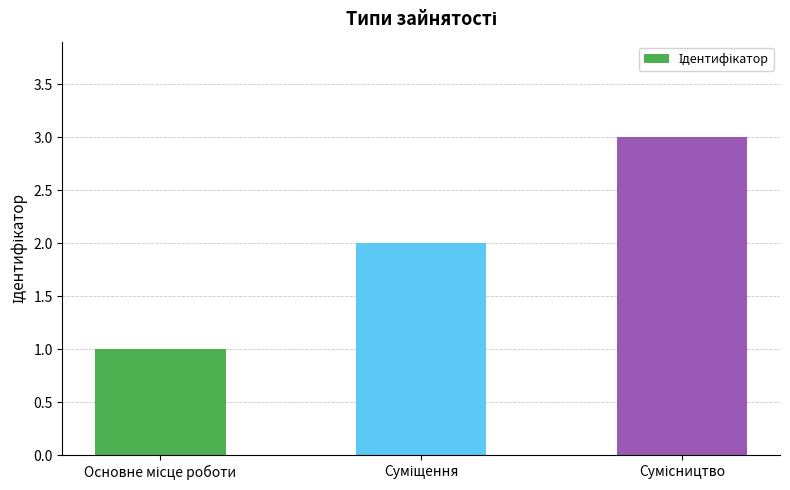

What is the smallest value displayed?

1